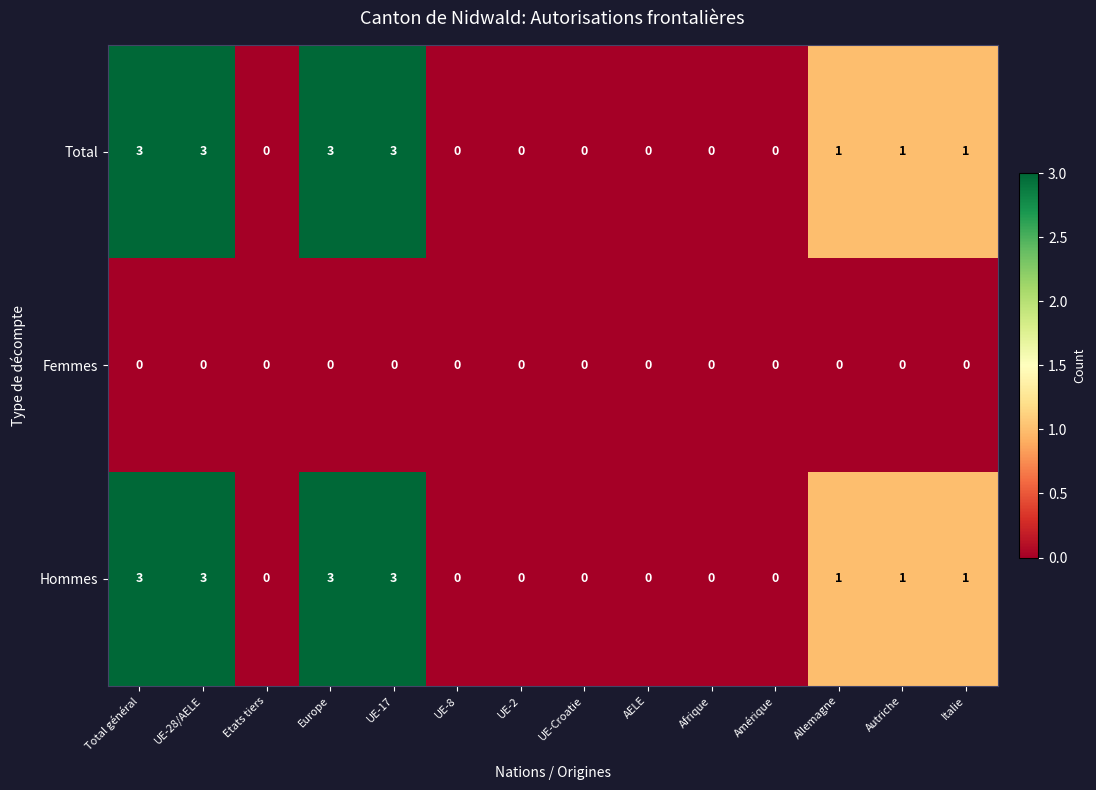

What is the total value across all series at UE-28/AELE?

6